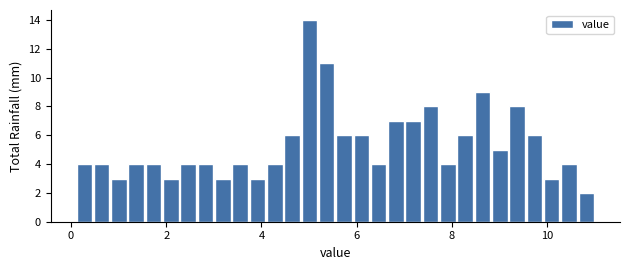

Read against the x-axis, roughly where is the centre of the tallest bar?

5.0